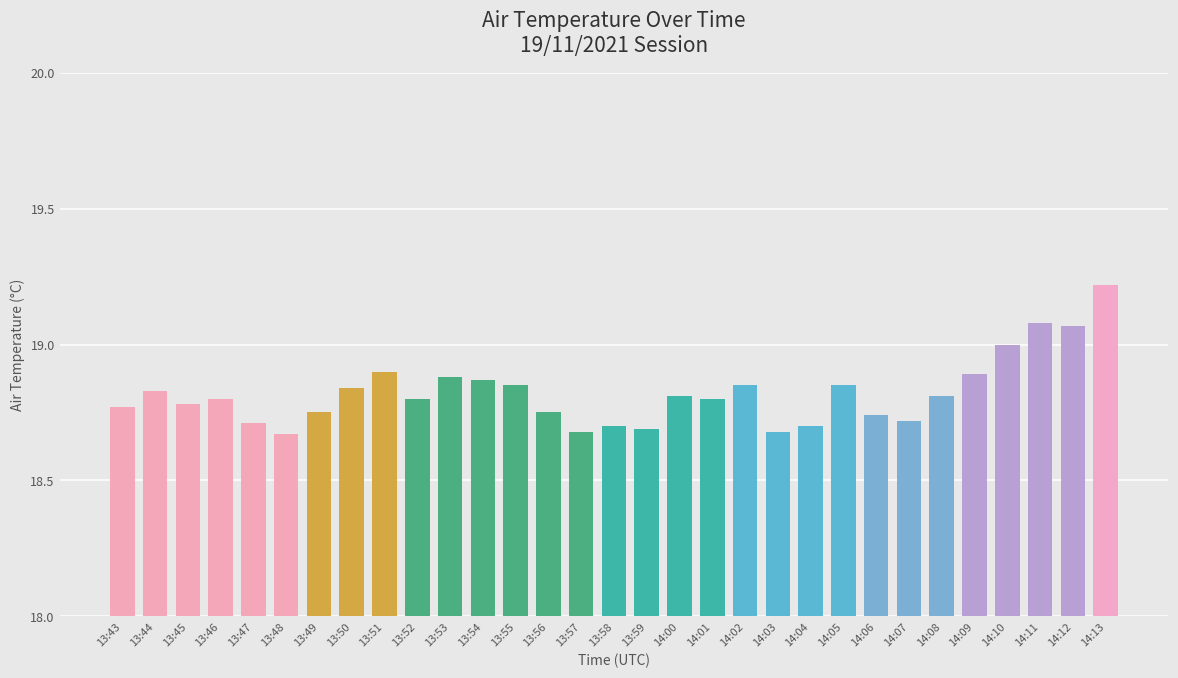

What is the maximum value shown in the chart?

19.2